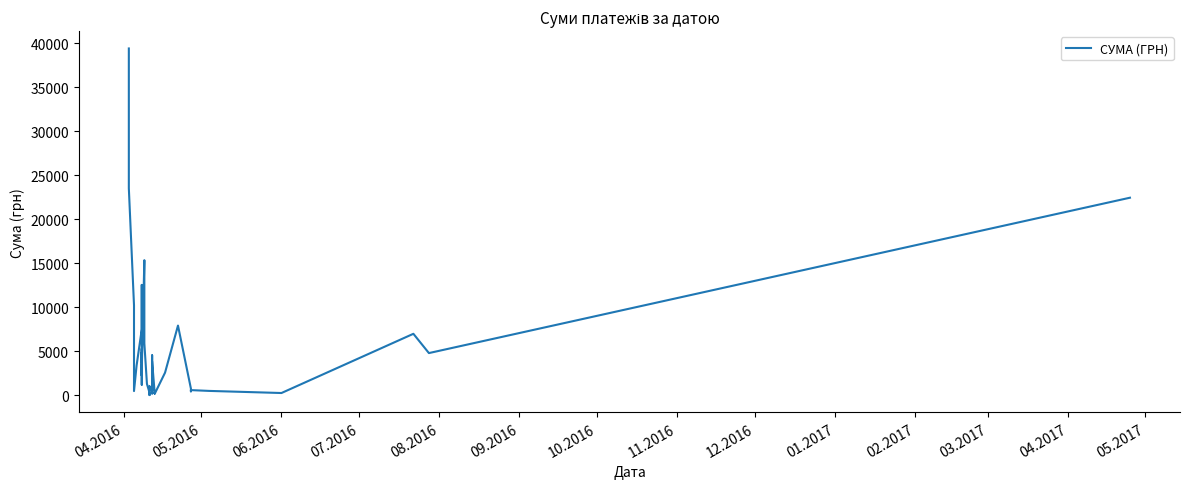

How many points are lower than both their immediate neighbors (excluding endpoints)?

12